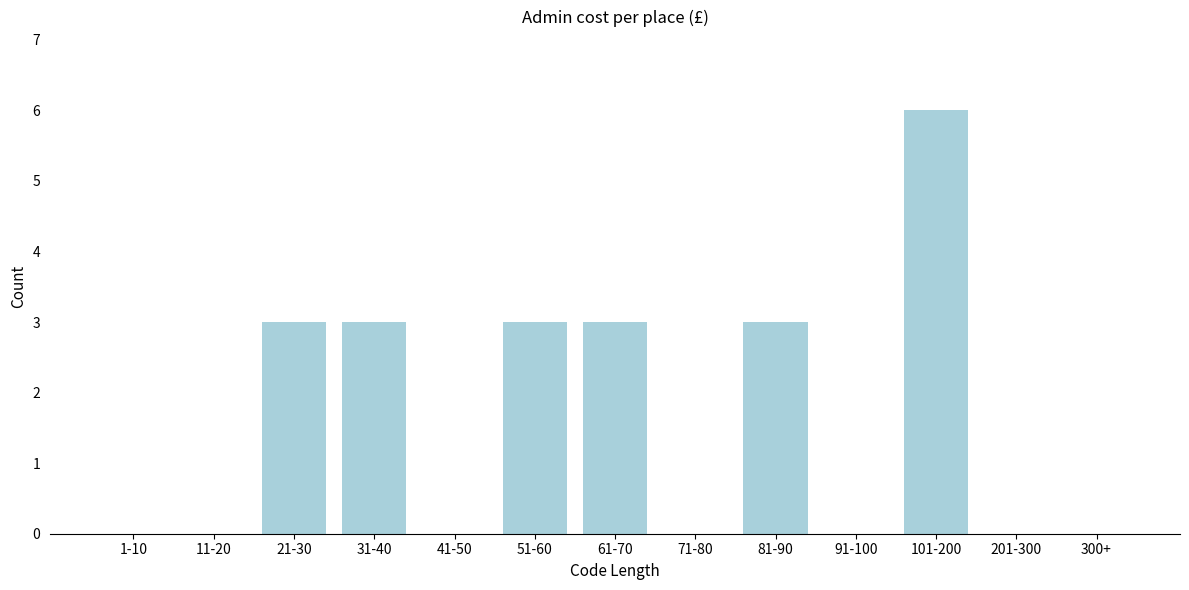

Reading left to right, what are all the values shown in this chart?

1-10=0	11-20=0	21-30=3	31-40=3	41-50=0	51-60=3	61-70=3	71-80=0	81-90=3	91-100=0	101-200=6	201-300=0	300+=0